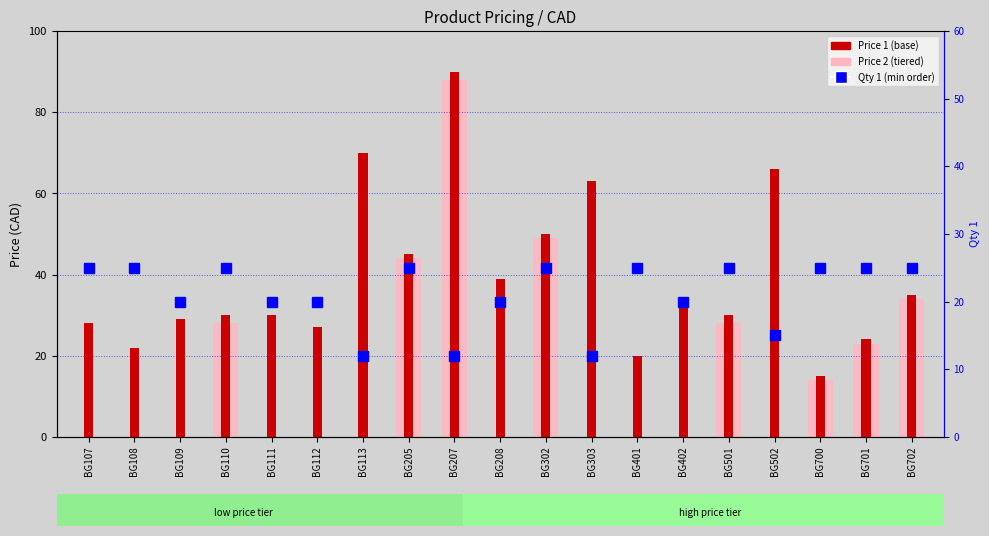

At how many categories does at least one series exceed 75?

1